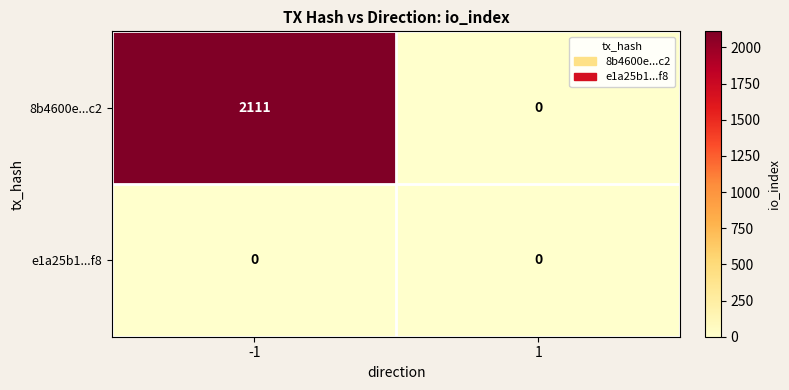

List the series in order of their overall mean, highest first.

8b4600e...c2, e1a25b1...f8